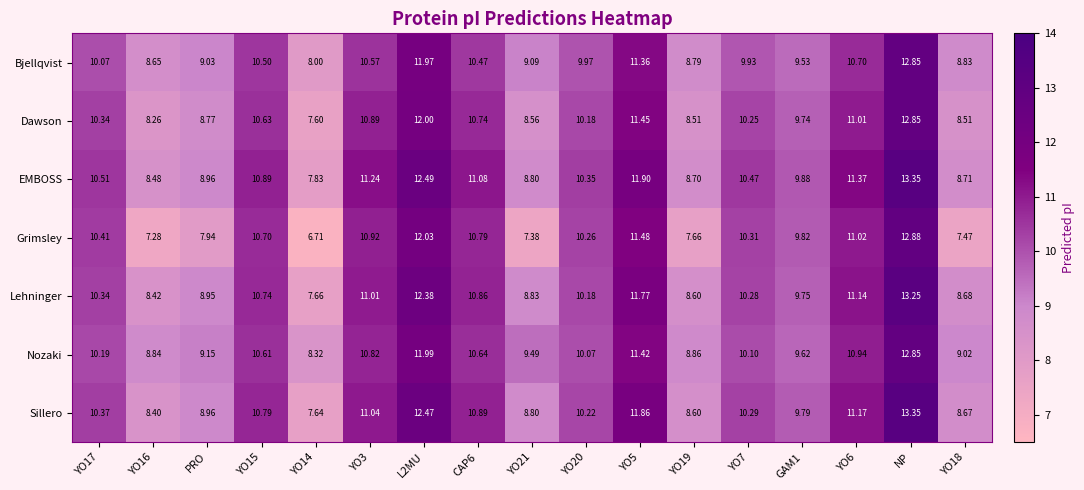

At which category is the sum across all series the highest?

NP